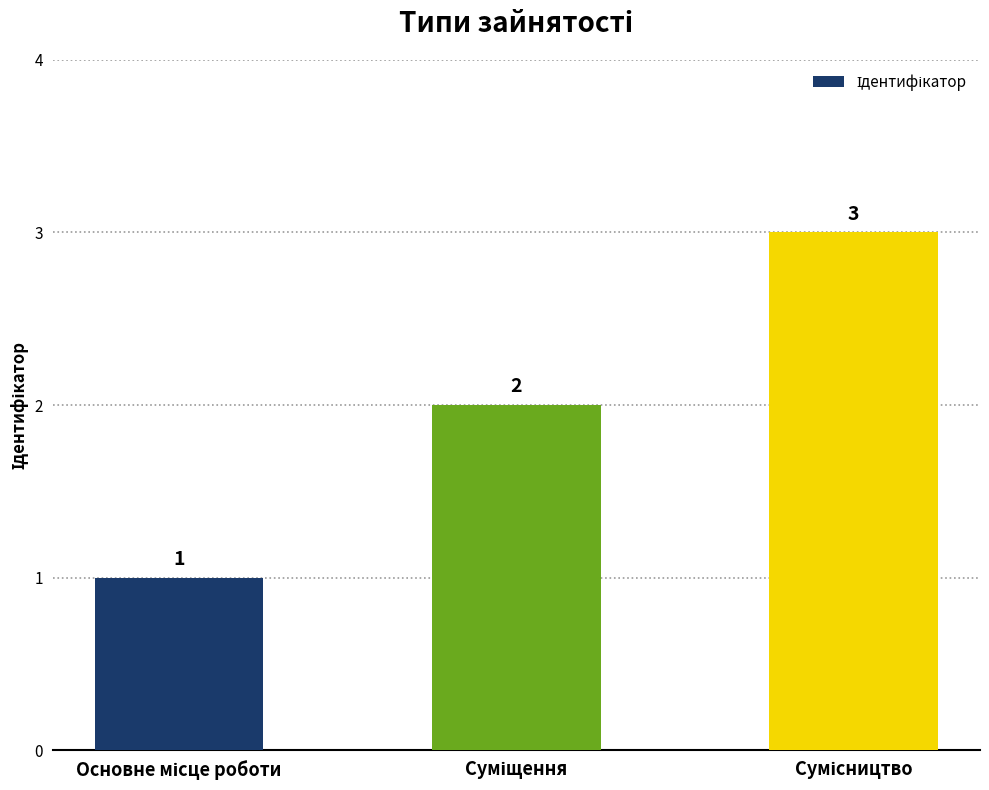

Count the values in the range 1 to 3.

3